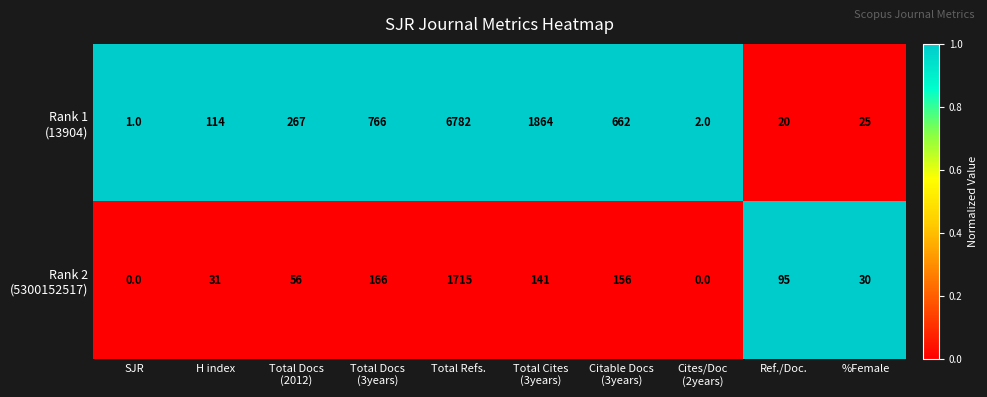

What is the maximum value shown in the chart?

6782